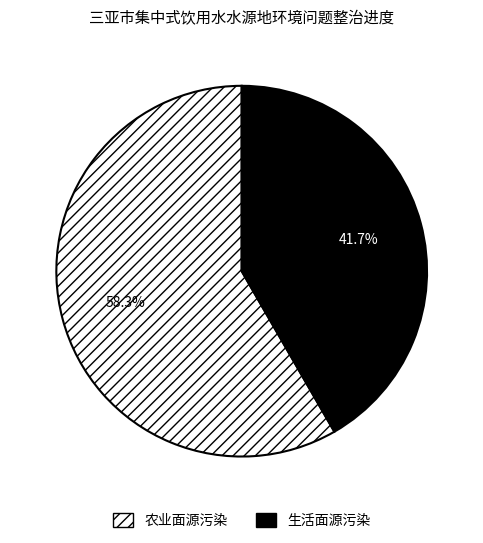

What percentage do 生活面源污染 and 农业面源污染 together represent?

100.0%